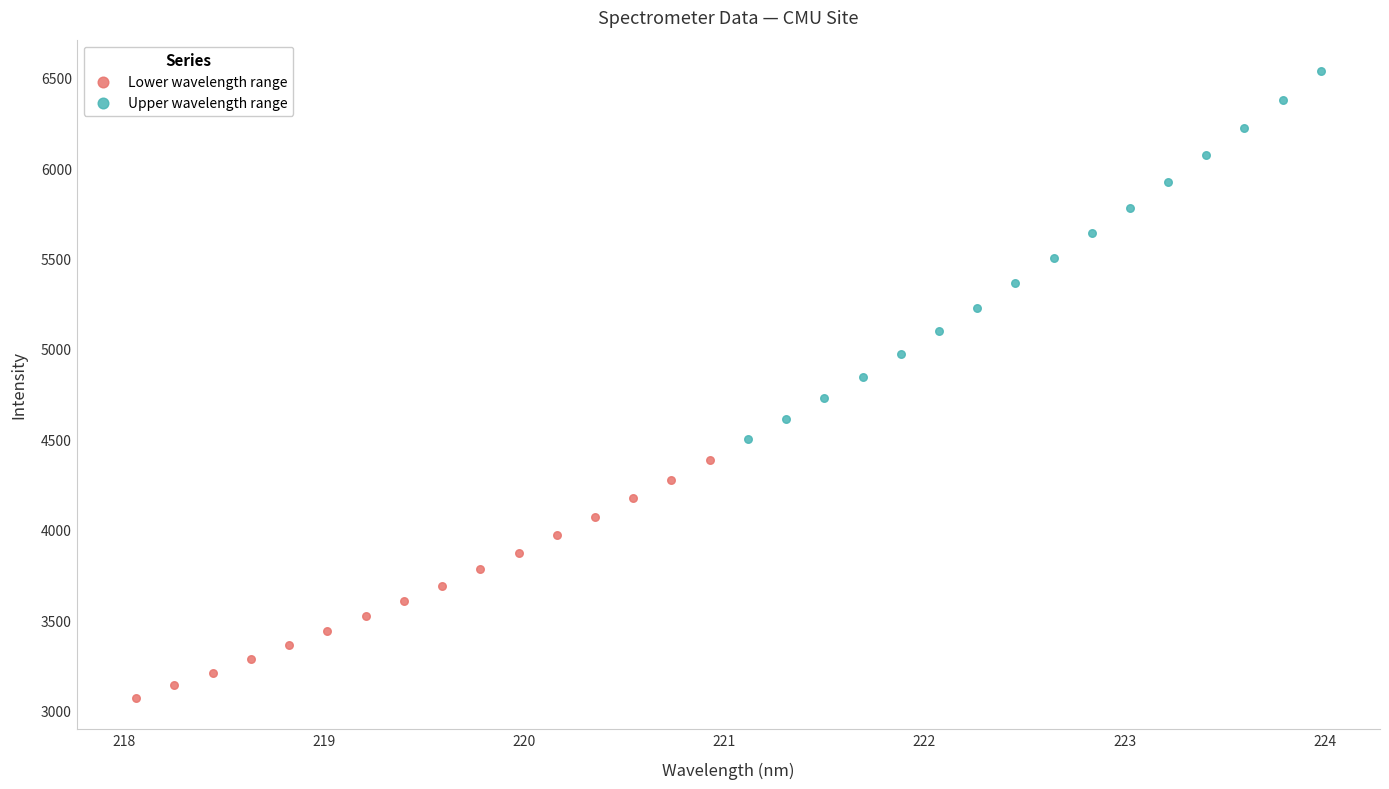

Which series reaches the maximum Y coordinate?

Upper wavelength range